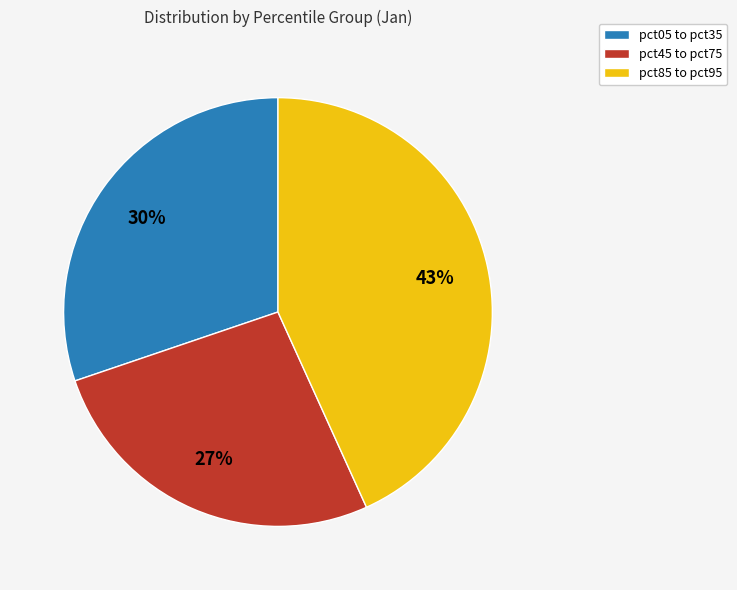

To the nearest percent, what portion does pct85 to pct95 represent?

43%